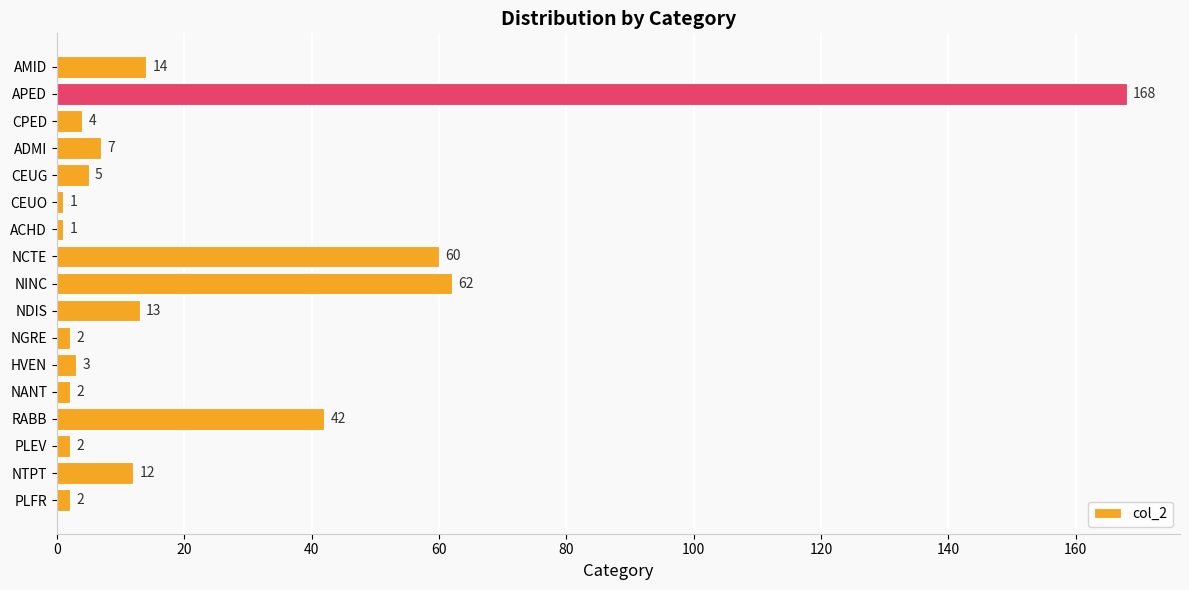

Are the bars horizontal?

Yes